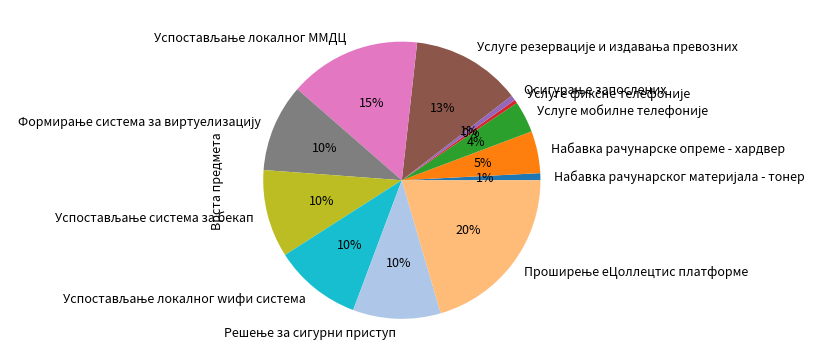

To the nearest percent, what is the average slice percentage?

8%